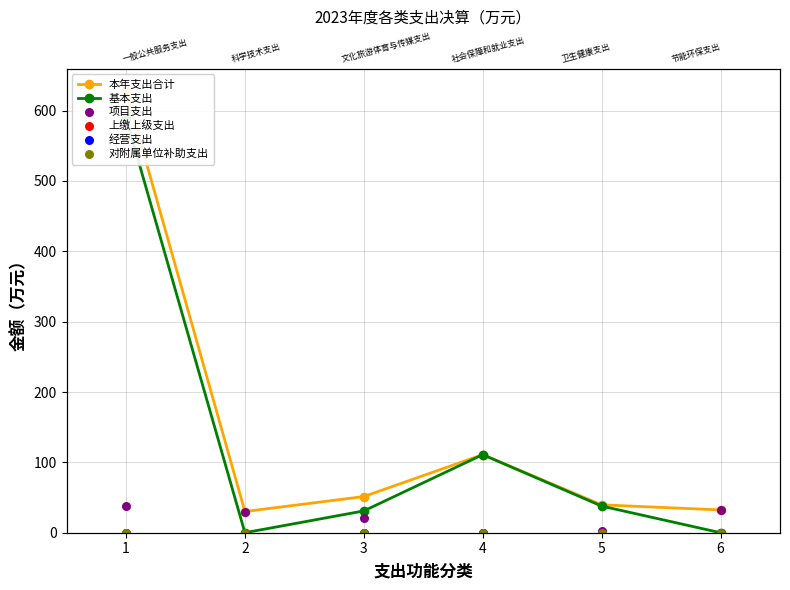

Which series has the largest total across all categories?

本年支出合计